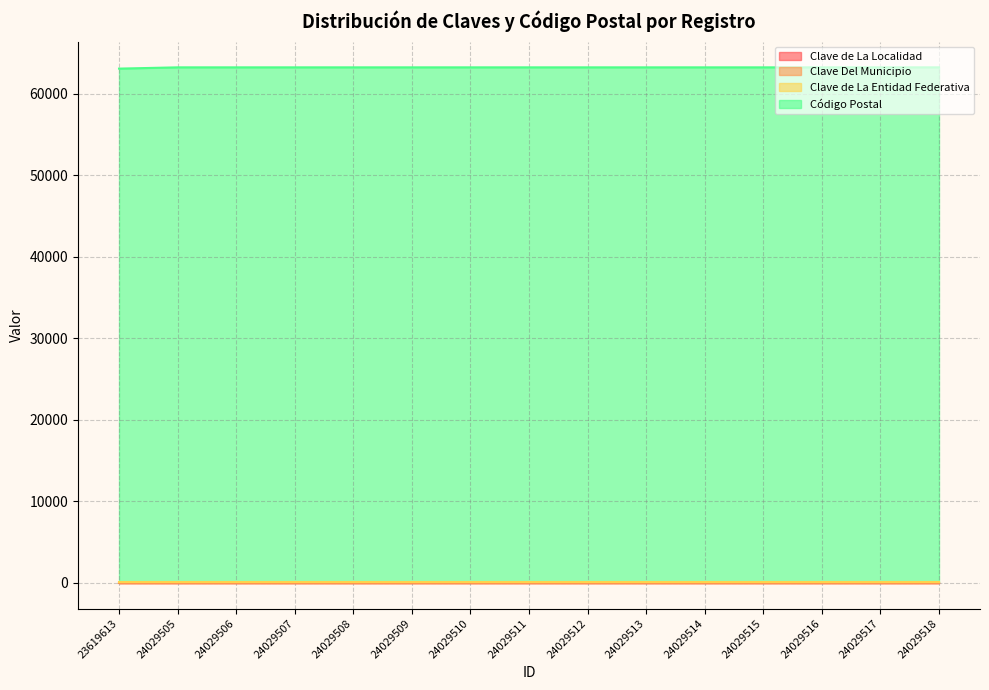

What is the sum of the Clave de La Entidad Federativa values at 24029505 and 24029506?

36